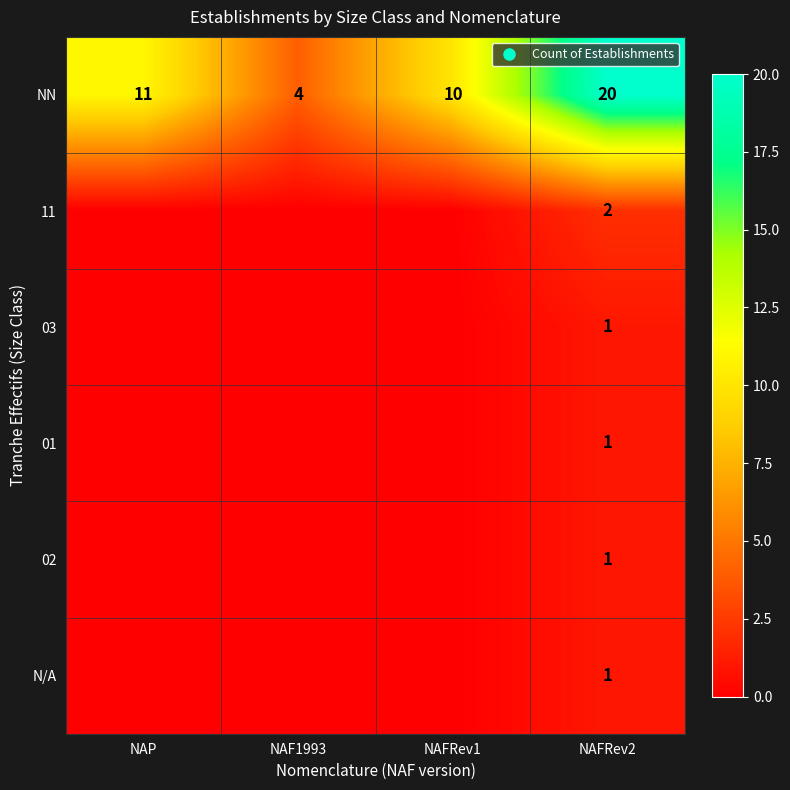

Which category has the lowest value across all series?

NAP